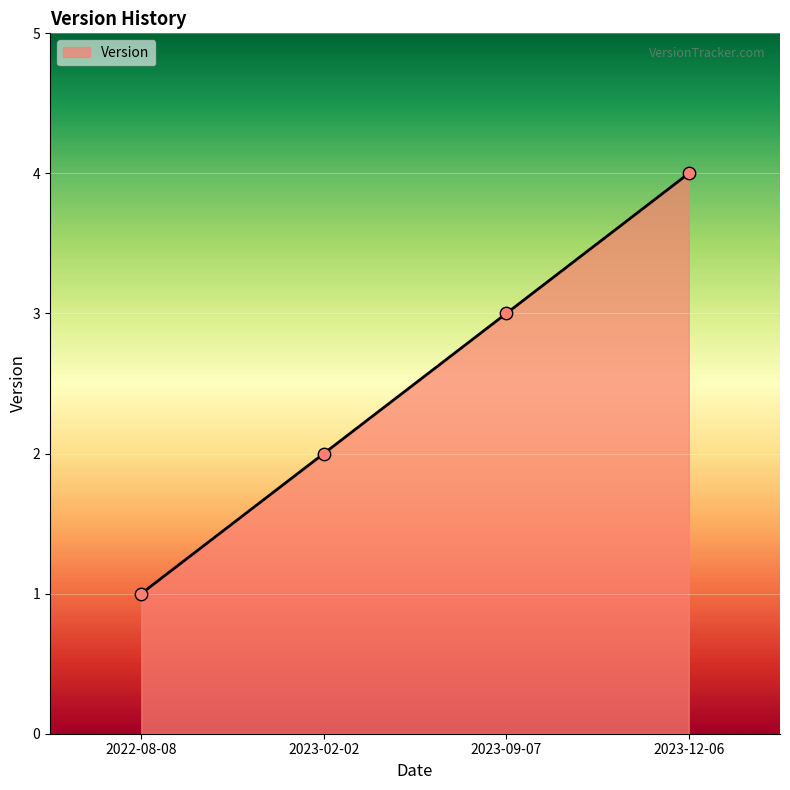

Approximately how many times larger is the value at 2023-02-02 compared to 2022-08-08?

2.0